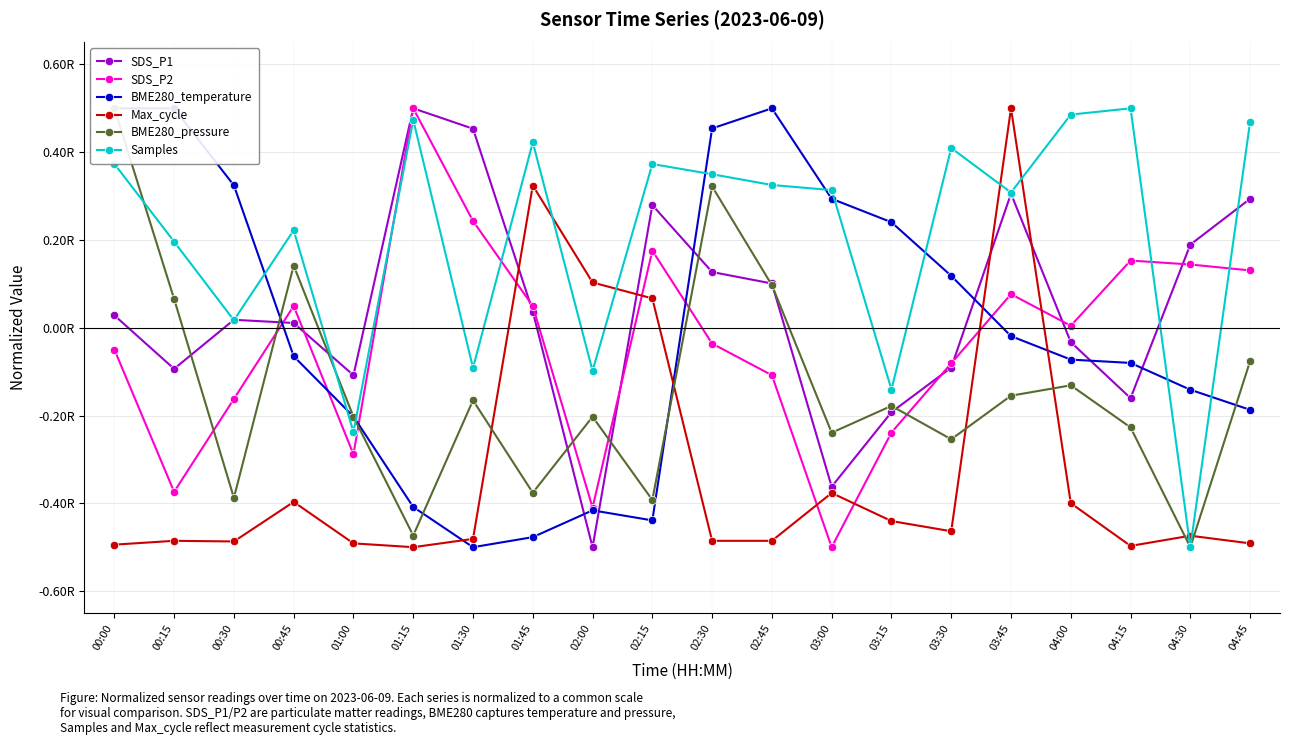

Rank the series by their maximum value, from highest to lowest.

SDS_P1, SDS_P2, BME280_temperature, Max_cycle, BME280_pressure, Samples